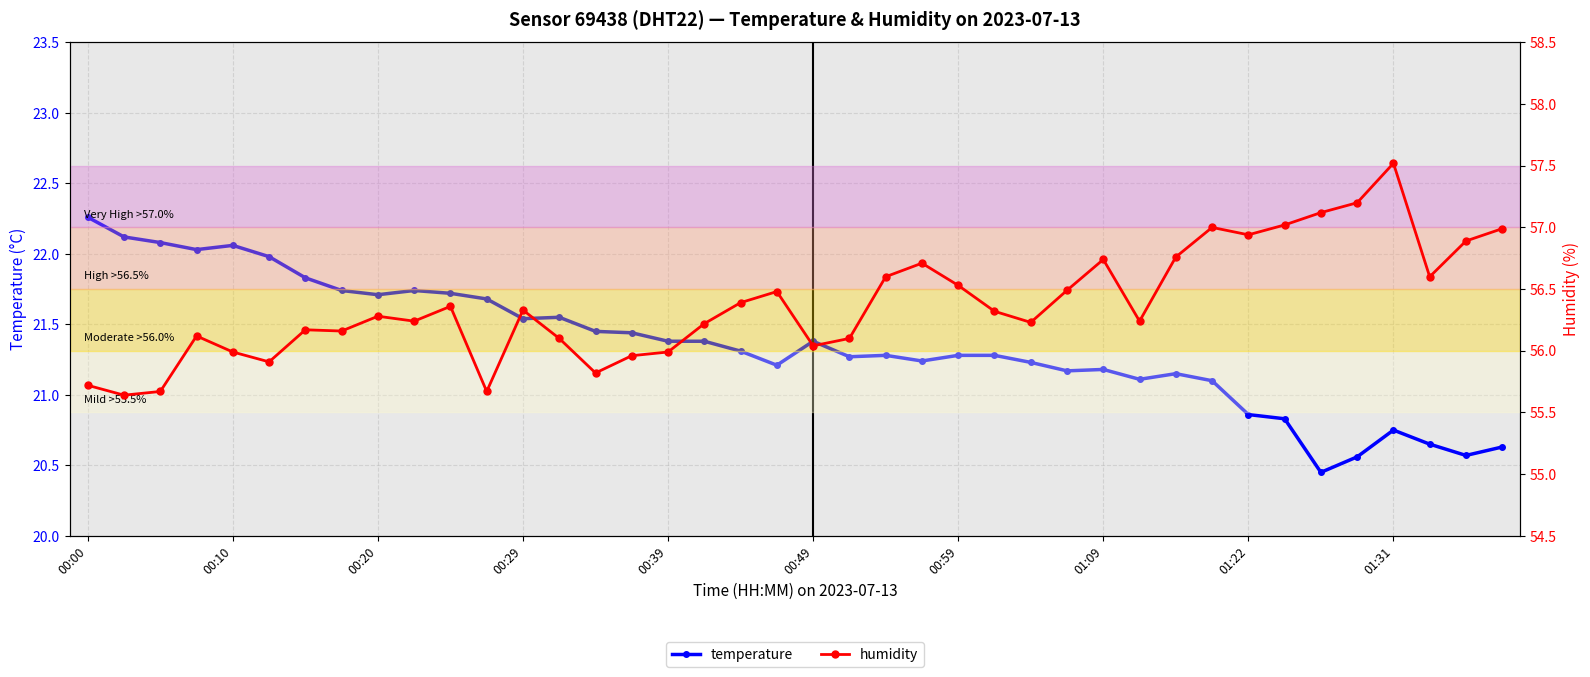

The value of temperature at 00:20 is 28.7. True or false?

False